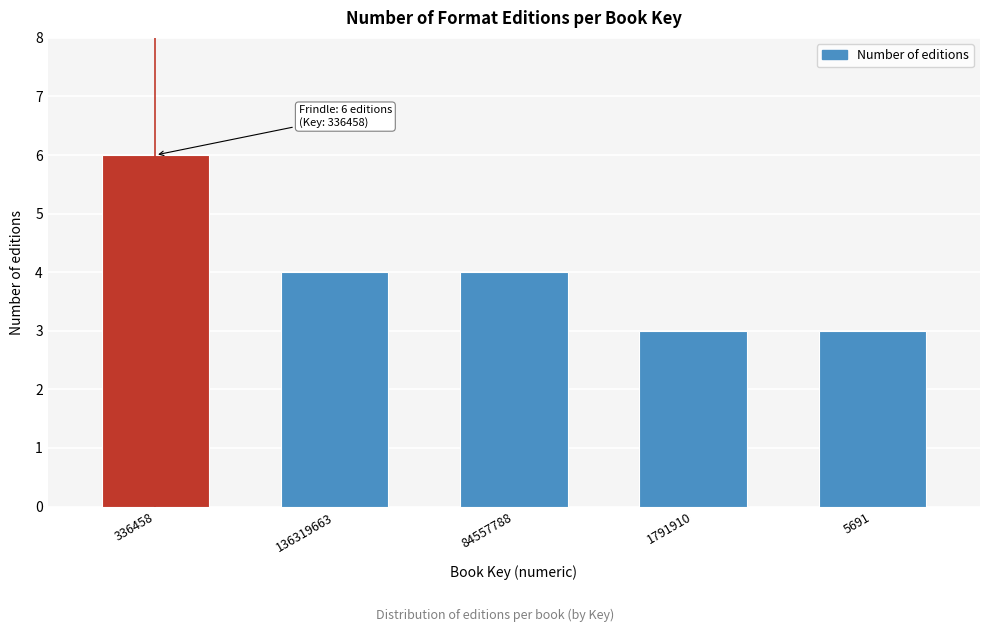

Reading left to right, what are all the values shown in this chart?

6	4	4	3	3